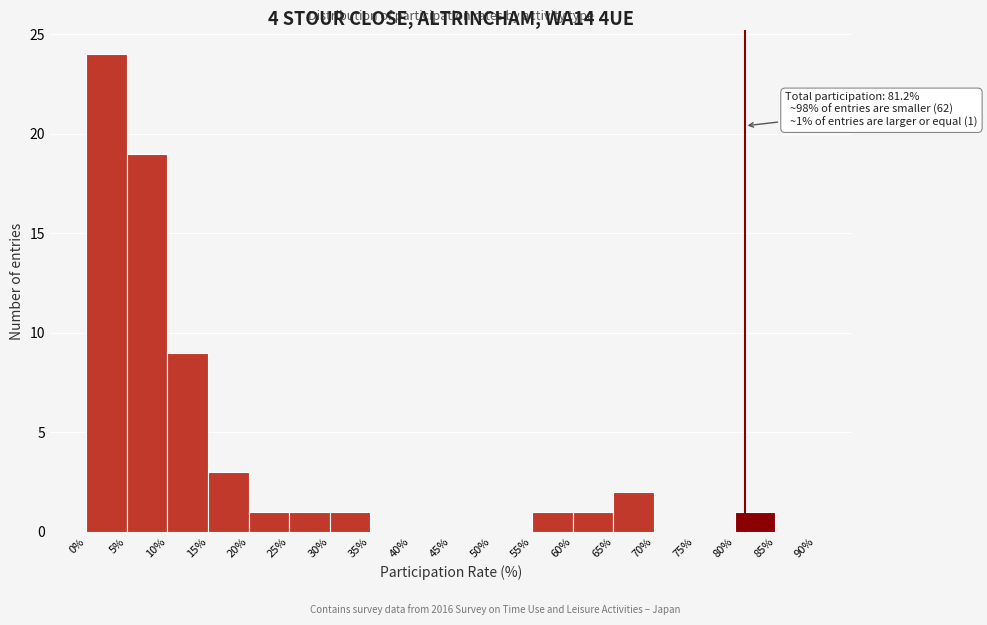

Which range on the x-axis has the tallest bar?

0% to 5%